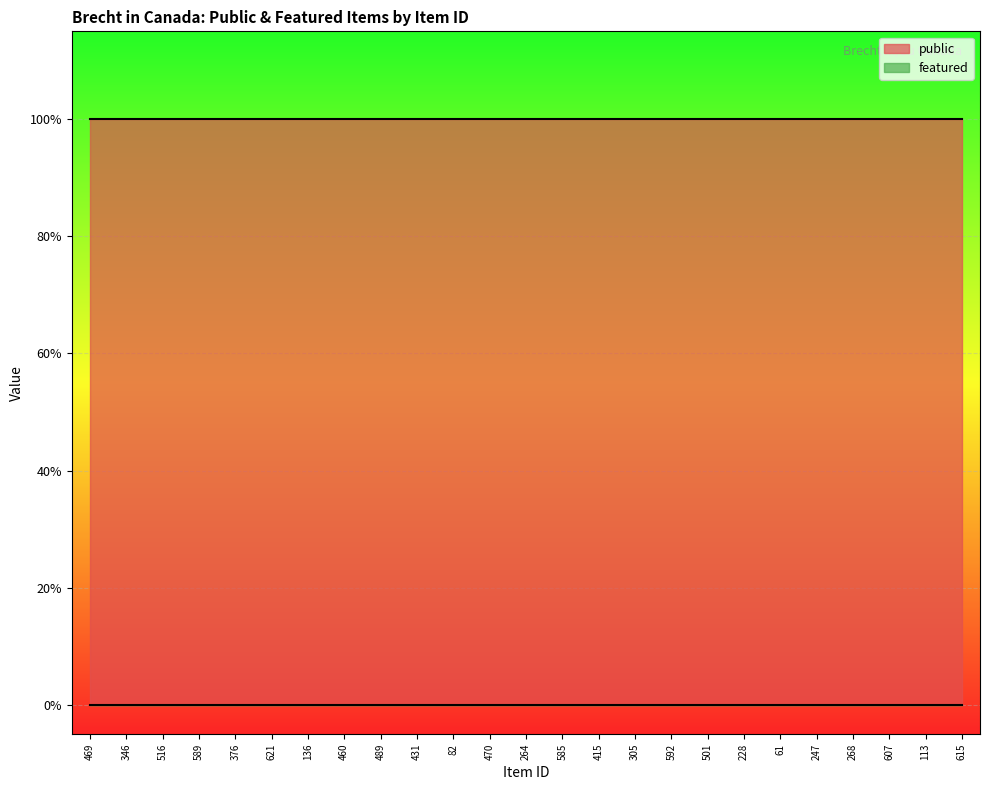

What is the average value of the public series?

1